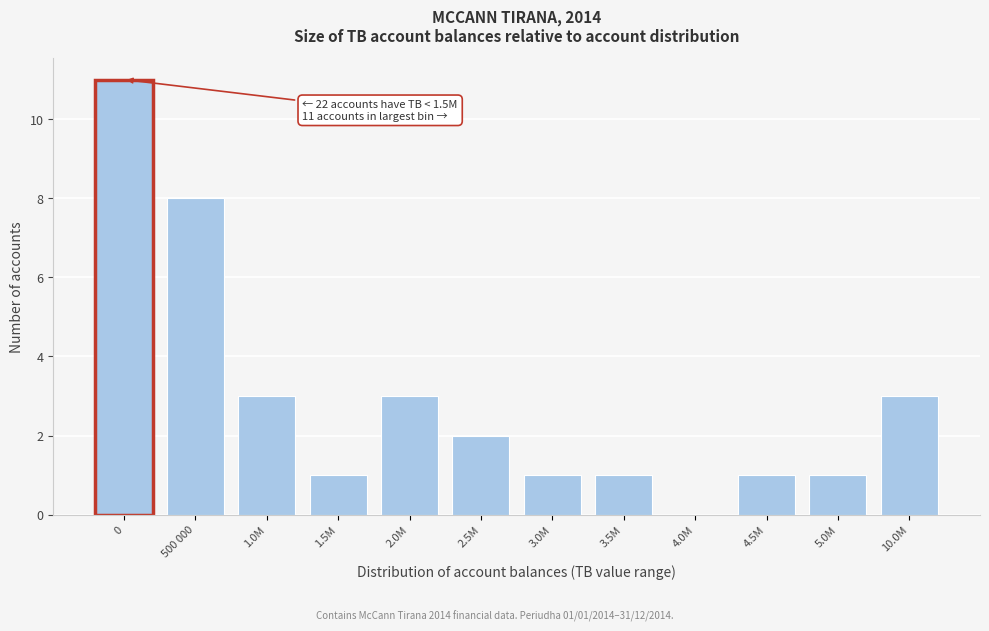

Reading right to left, transcribe all the data shown in this chart.

10.0M=3	5.0M=1	4.5M=1	4.0M=0	3.5M=1	3.0M=1	2.5M=2	2.0M=3	1.5M=1	1.0M=3	500 000=8	0=11